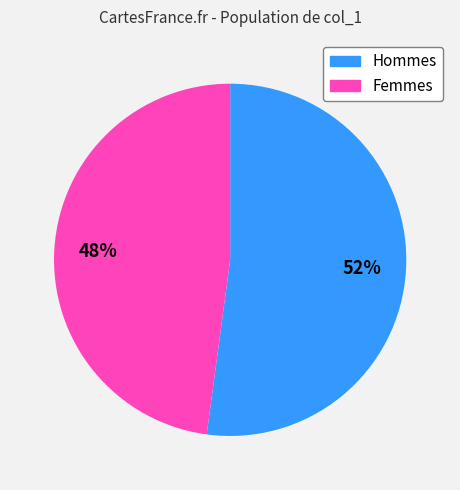

To the nearest percent, what is the average slice percentage?

50%